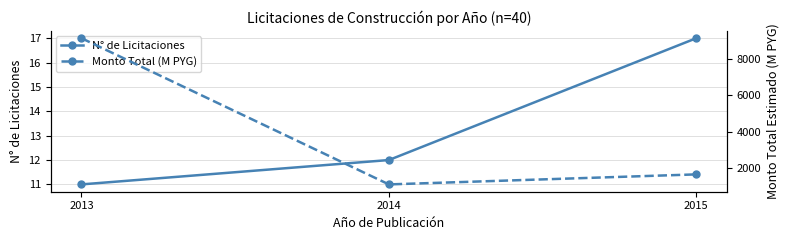

Count the number of data series in this chart.

2